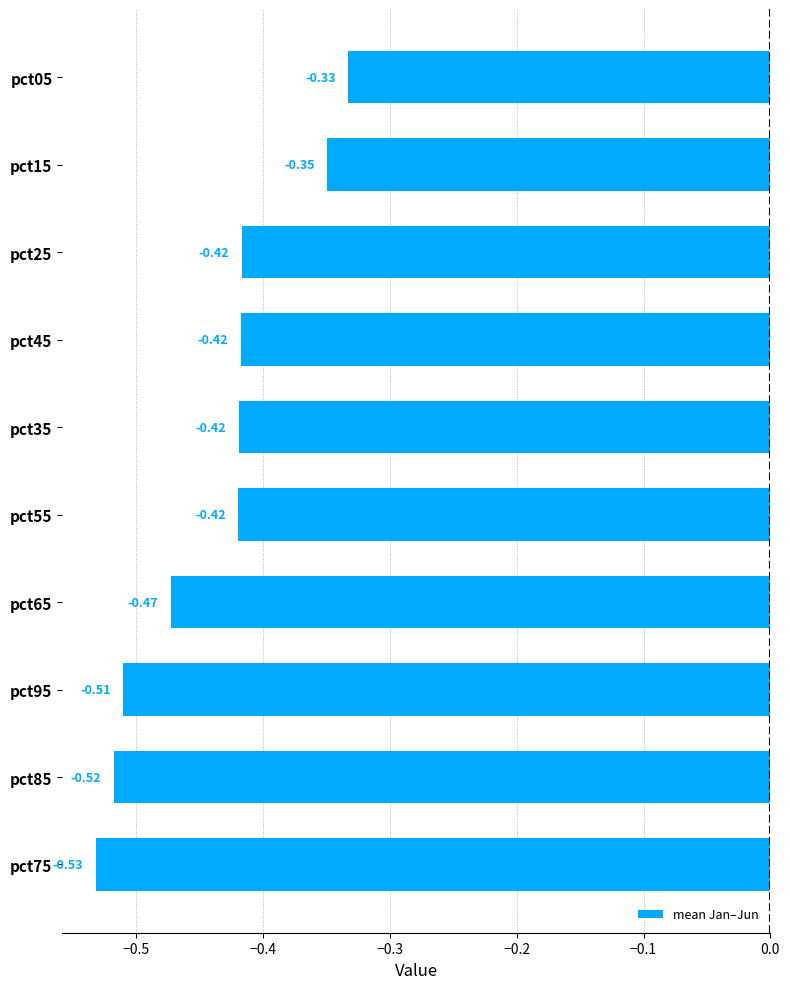

Which has a higher value, pct75 or pct15?

pct15